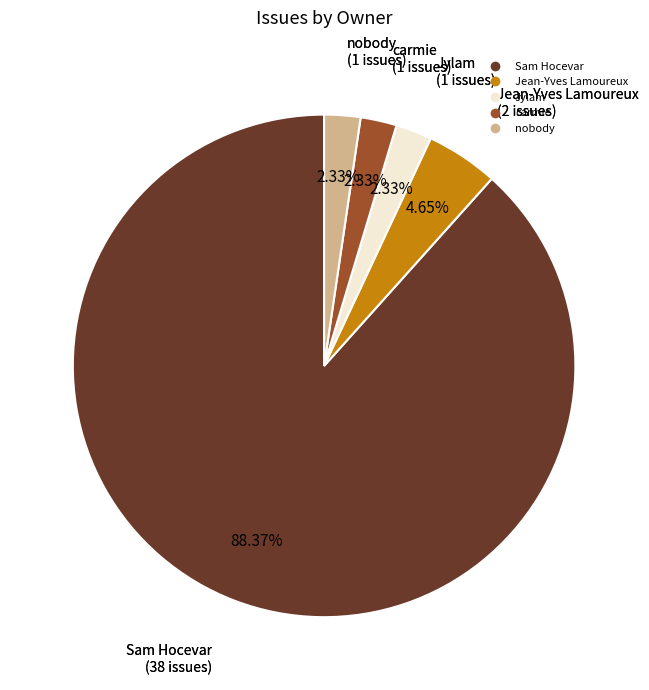

Does any single category account for the majority?

Yes